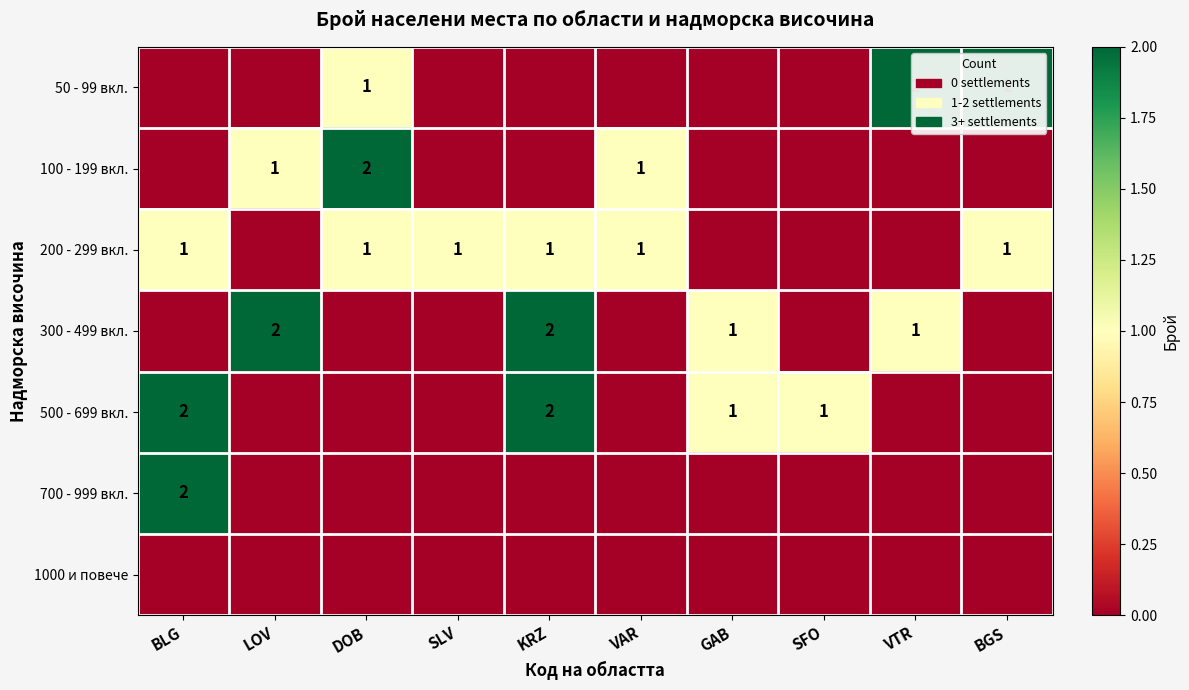

Is it true that 200 - 299 вкл. equals 2 at BLG?

False